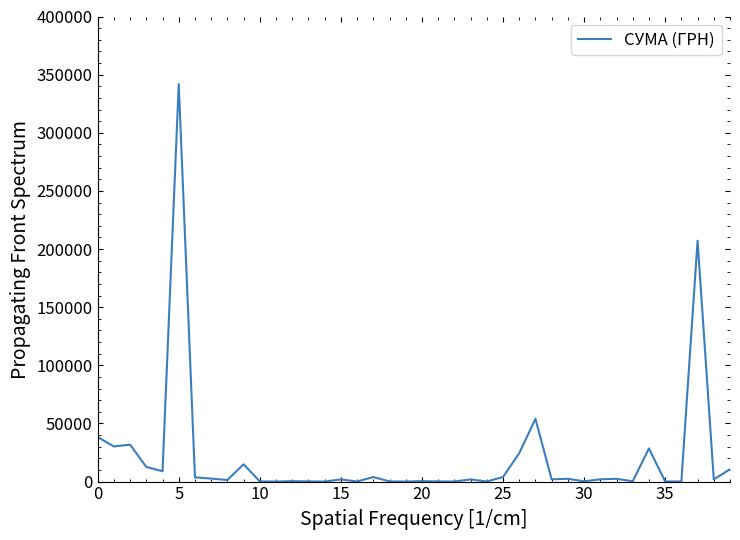

What is the difference between the maximum and minimum values?

341819.6